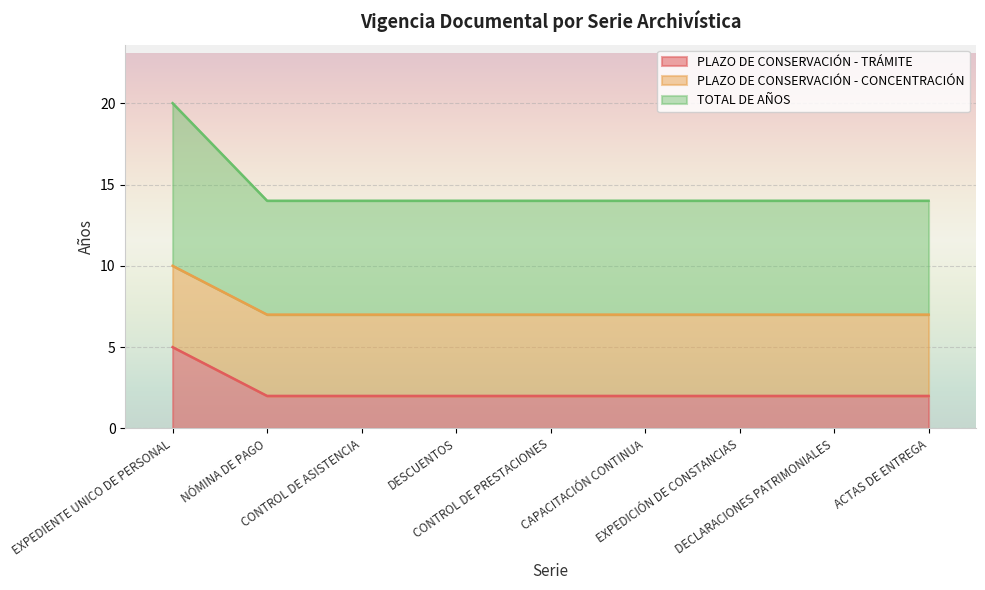

How many lines are shown in the chart?

3